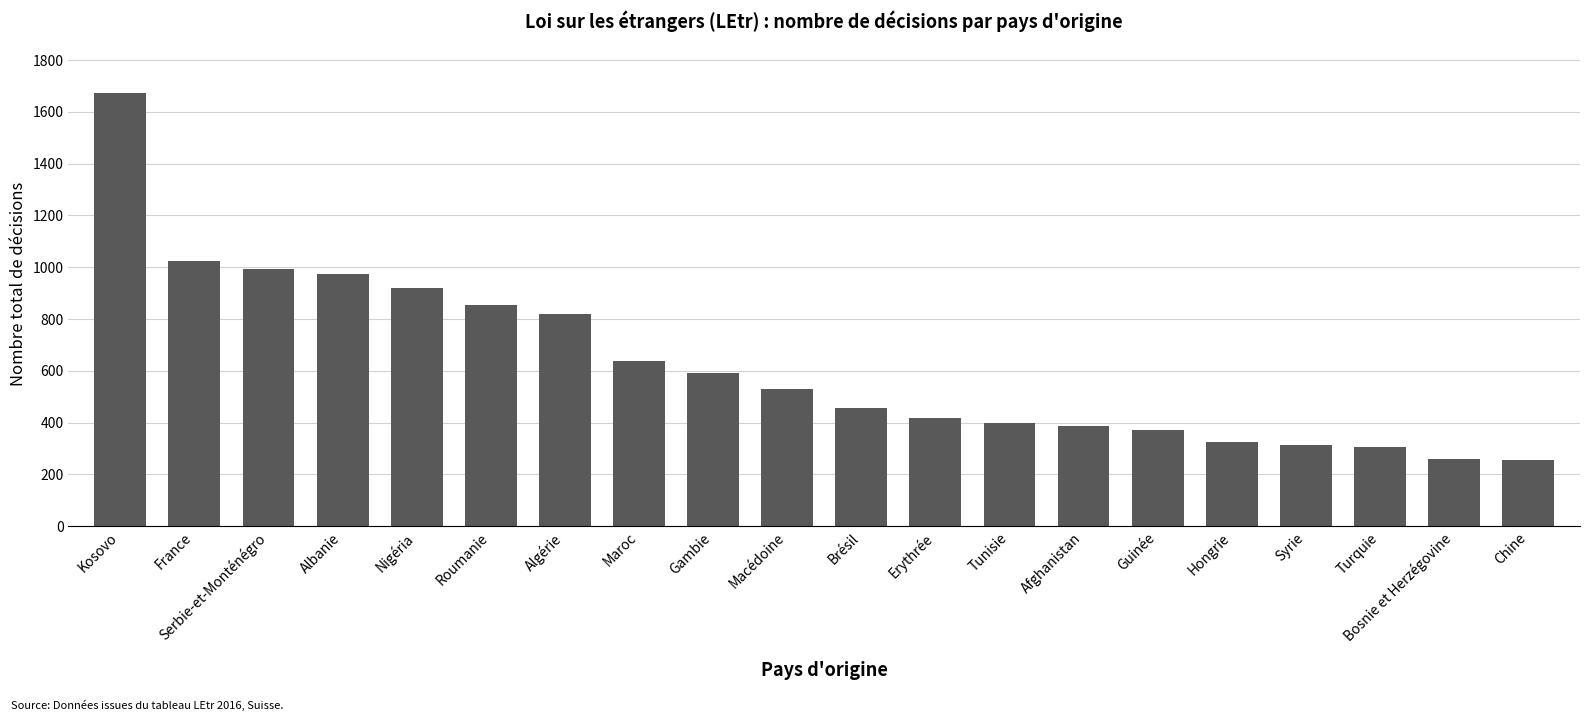

How many bars are there in total?

20